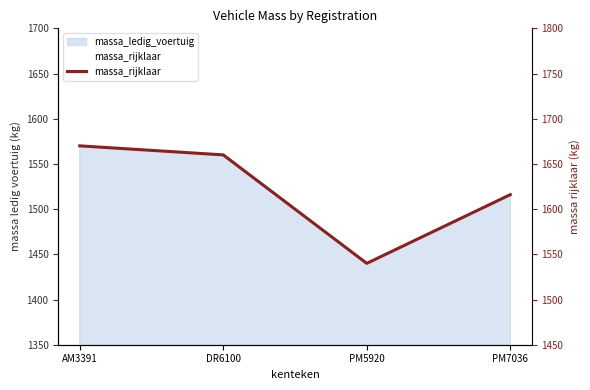

True or false: the data shows 608 at PM5920.

False